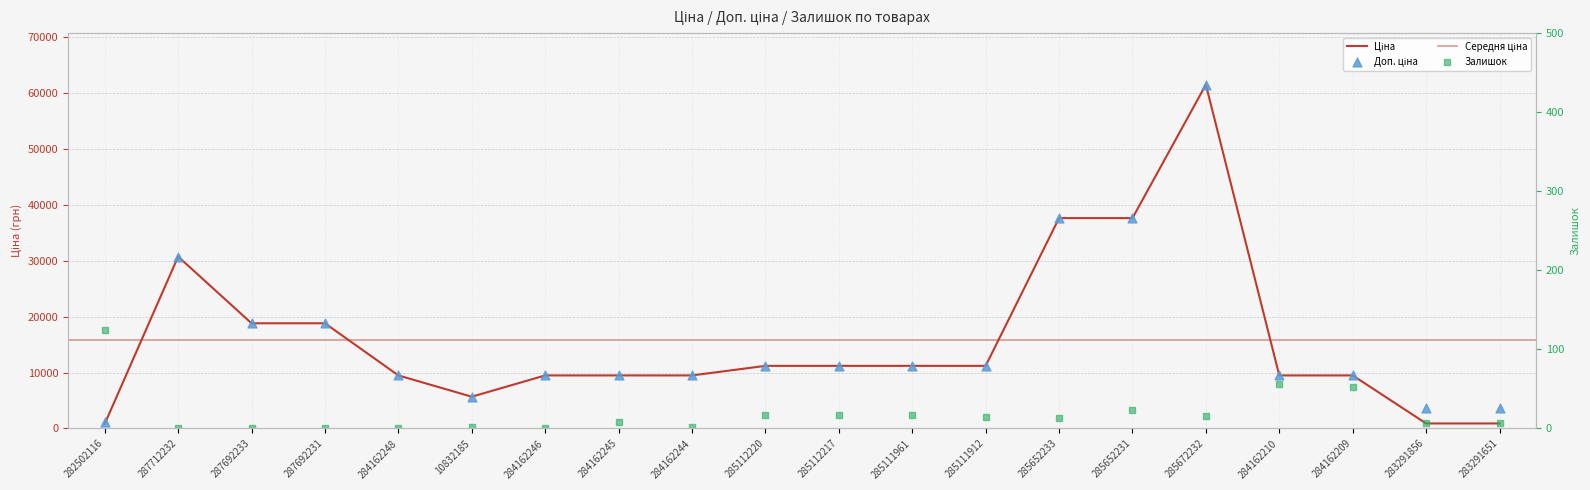

Which series has the largest total across all categories?

Доп. ціна